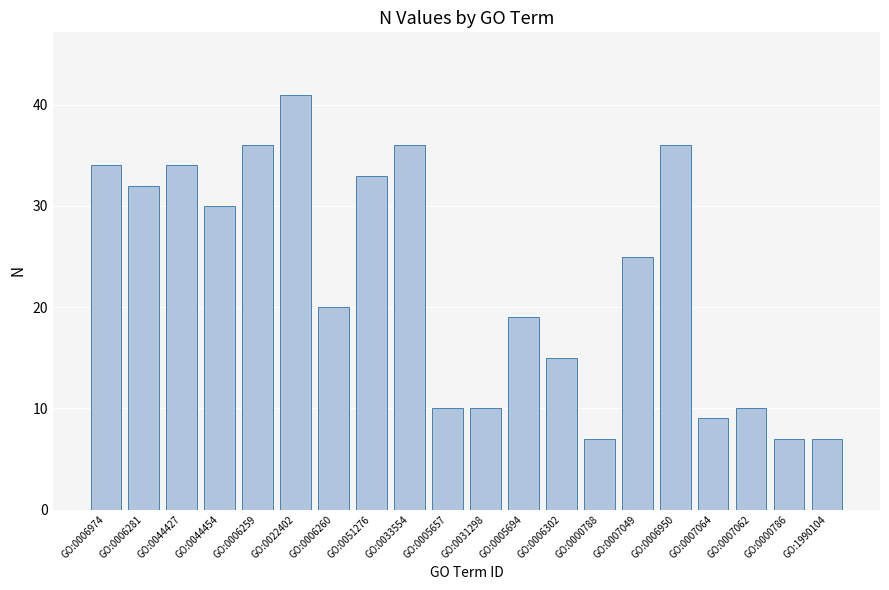

Reading right to left, extract all data points from this chart.

7	7	10	9	36	25	7	15	19	10	10	36	33	20	41	36	30	34	32	34